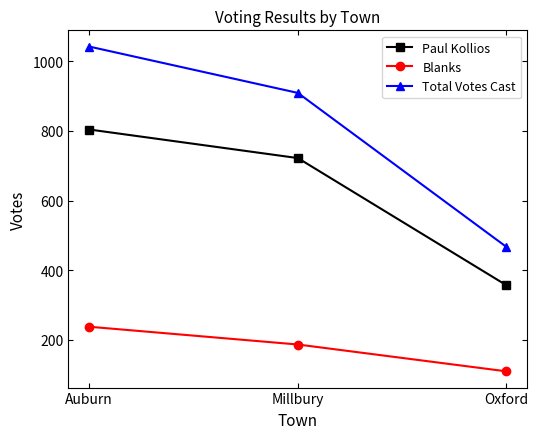

Which series has the largest range (max minus min)?

Total Votes Cast